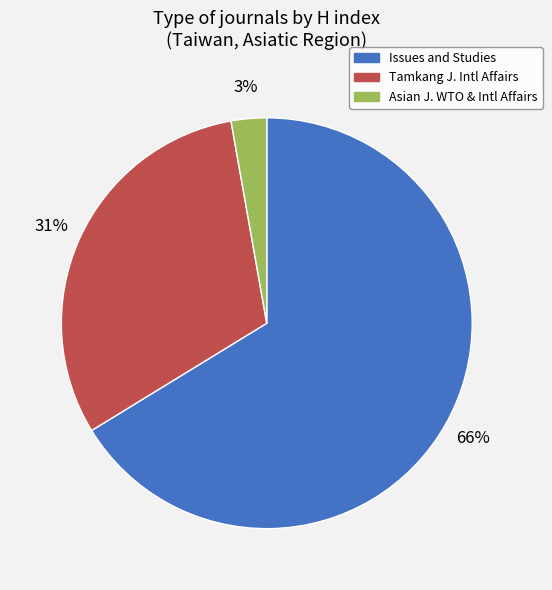

To the nearest percent, what portion does Issues and Studies represent?

66%